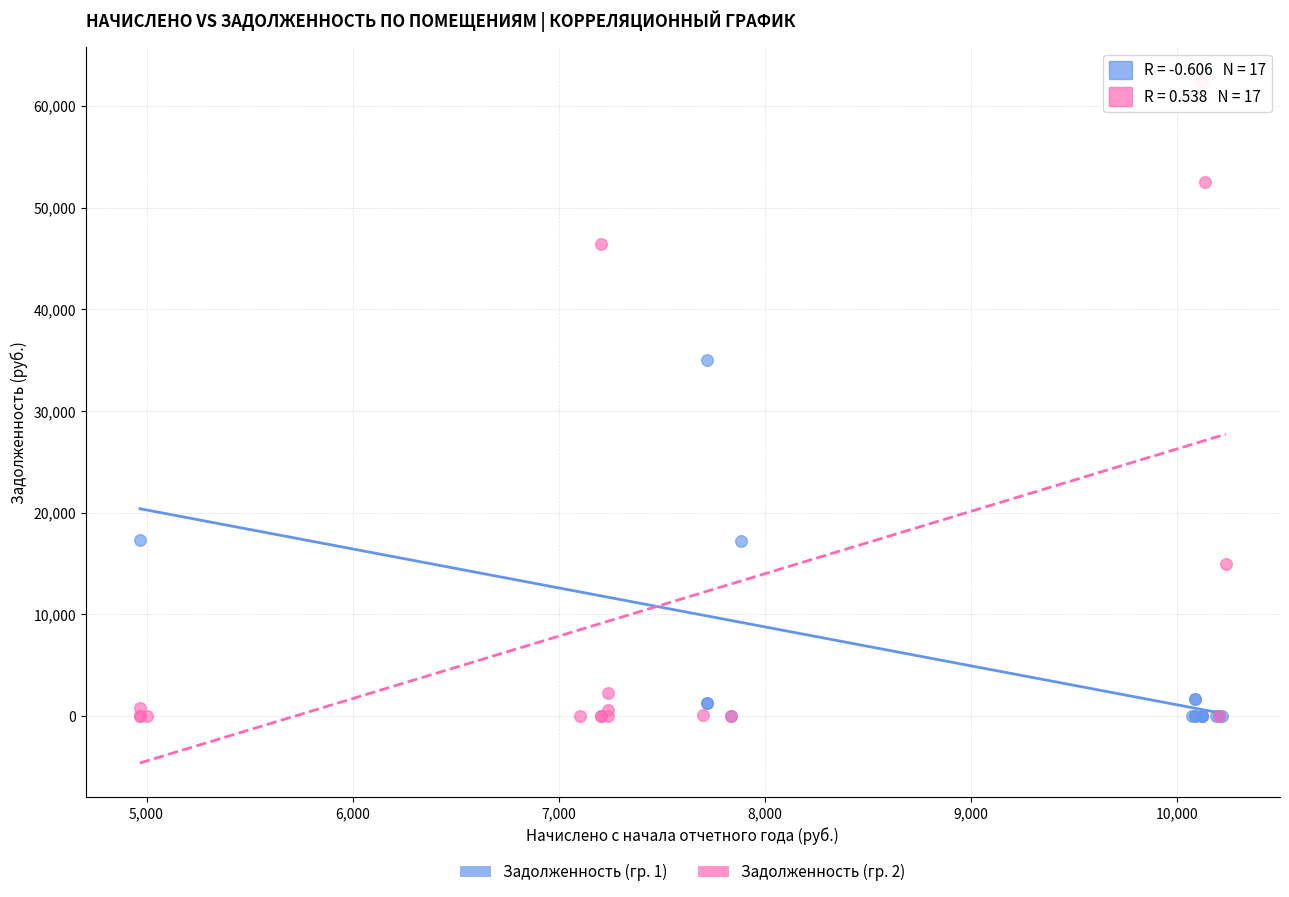

Which series has the widest spread of Y values?

Задолженность (гр. 2)